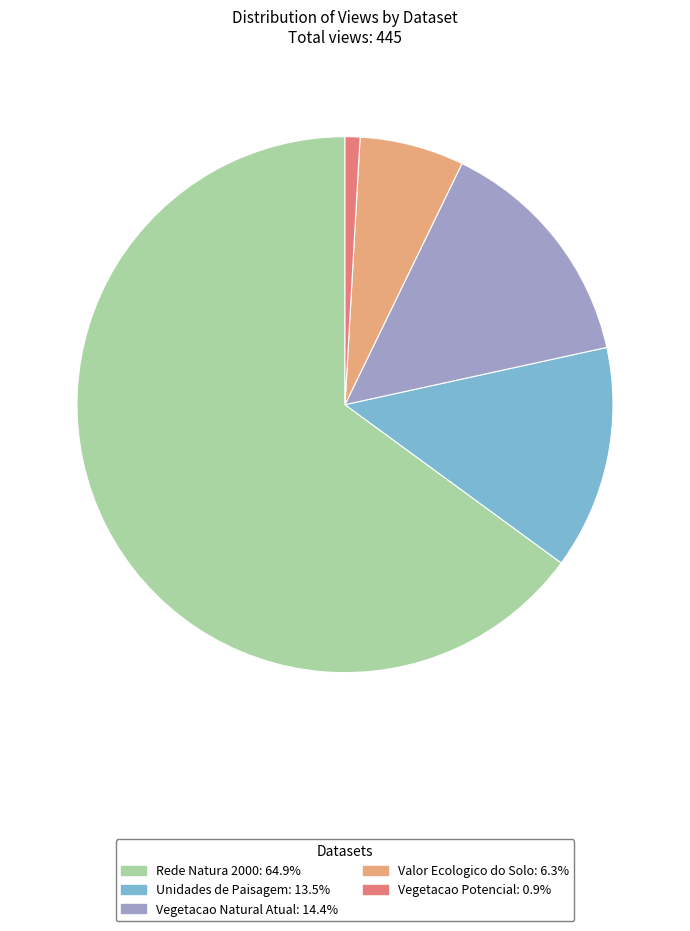

What is the largest slice in the pie chart?

Rede Natura 2000